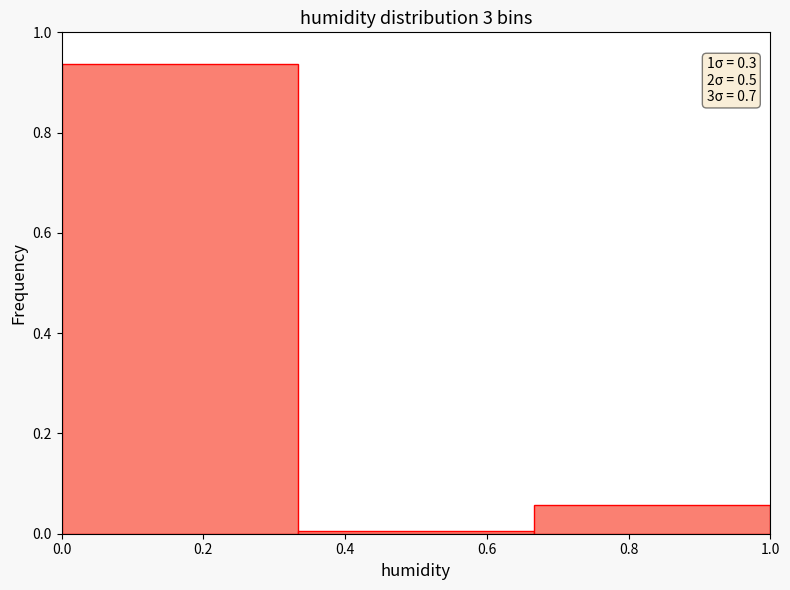

Which range on the x-axis has the tallest bar?

0.00 to 0.34